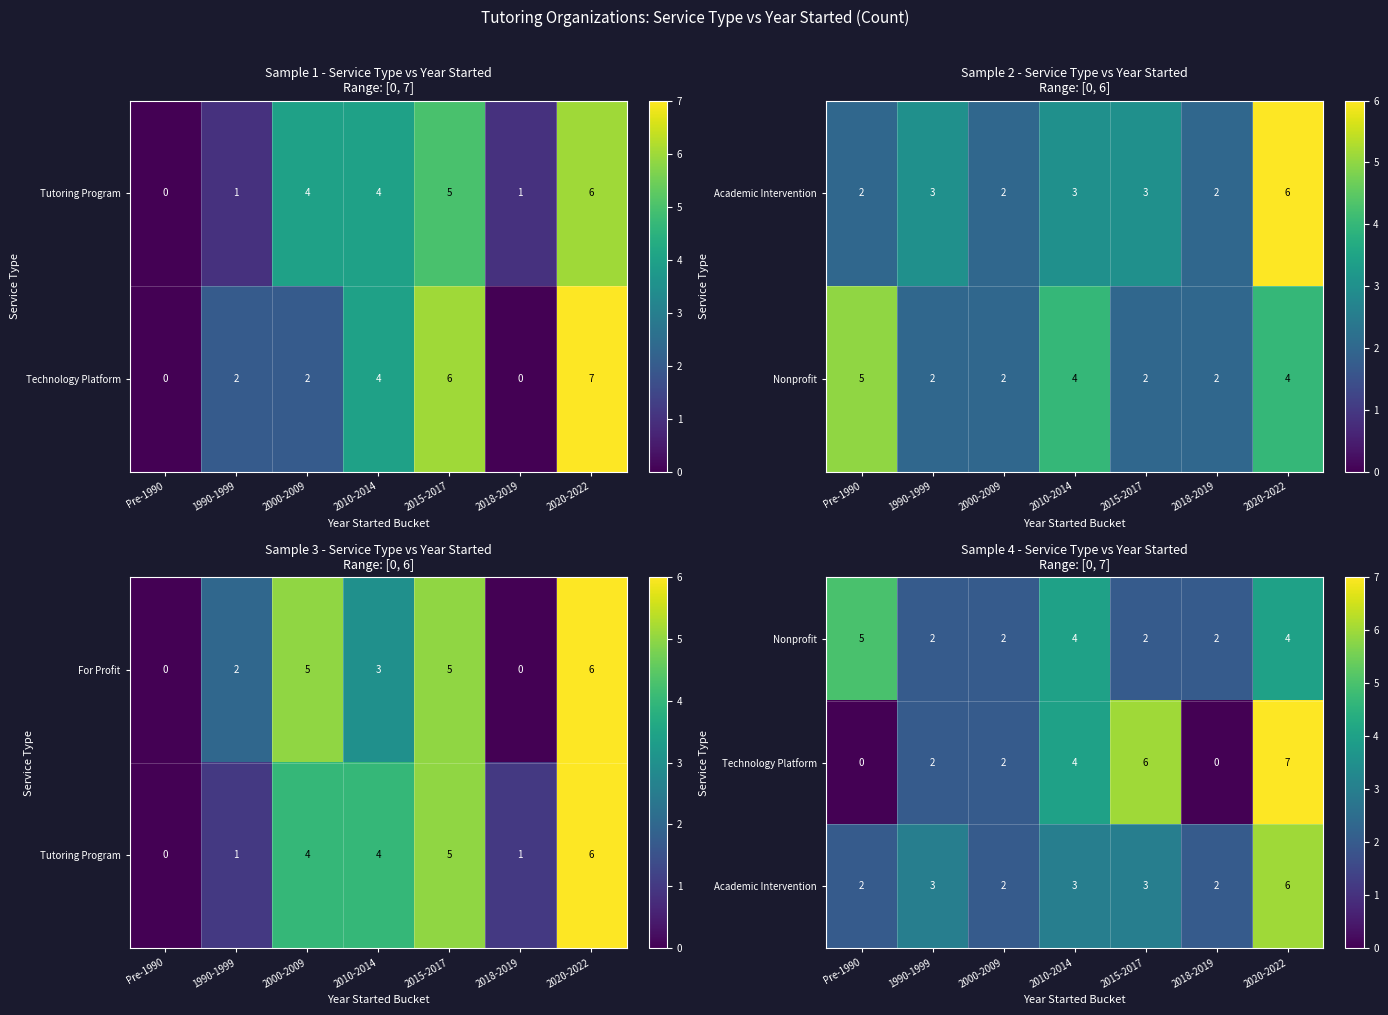

The For Profit series shows 5 at 2015-2017. True or false?

True